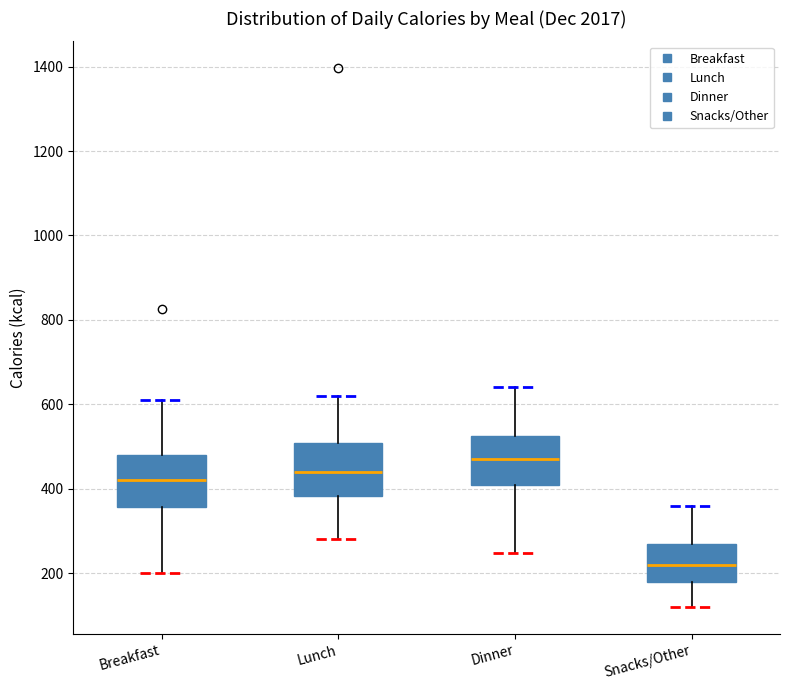

Reading left to right, transcribe this box plot: for each box, give where its median line is, the range the box spans, and where its two whiskers end, as read against the y-axis. The values are not printed on the chart, so give them approximately, as read against the axis.

Breakfast: median 420, box 360 to 480, whiskers 200 to 620
Lunch: median 440, box 380 to 500, whiskers 280 to 620
Dinner: median 480, box 420 to 520, whiskers 240 to 640
Snacks/Other: median 220, box 180 to 280, whiskers 120 to 360